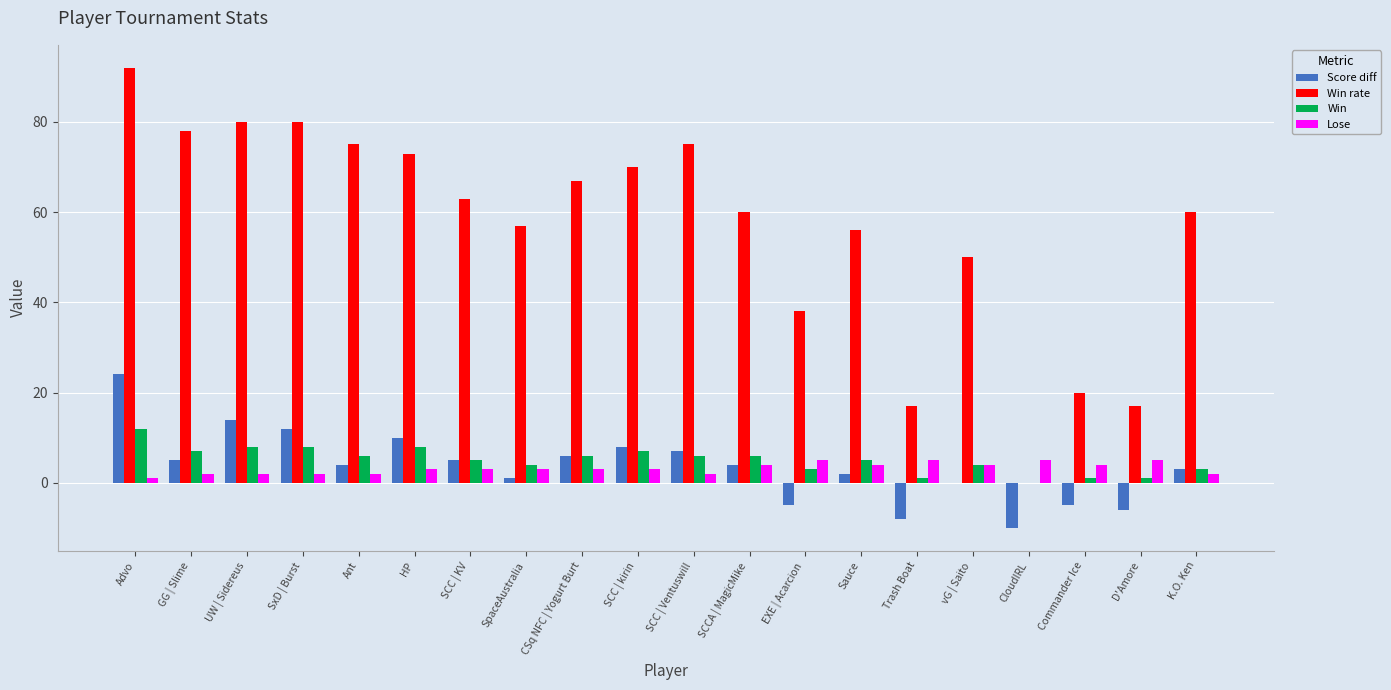

What is the total value across all series at UW | Sidereus?

104